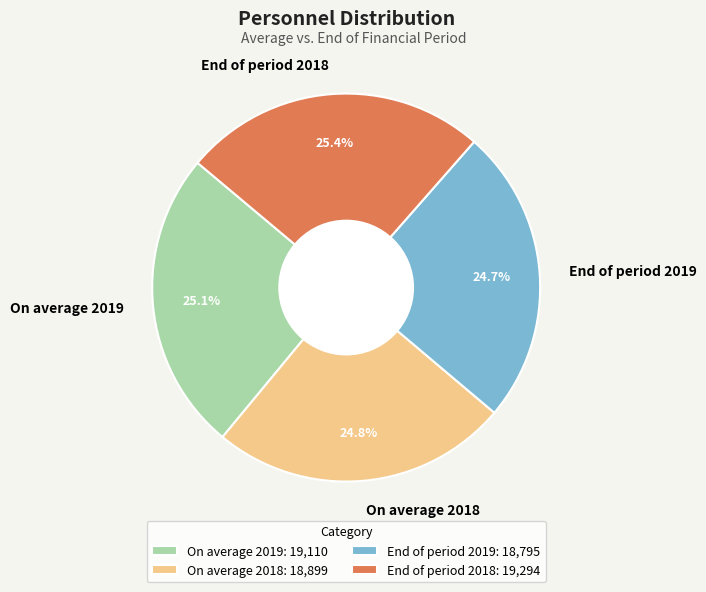

Is there any slice that represents more than half of the pie?

No